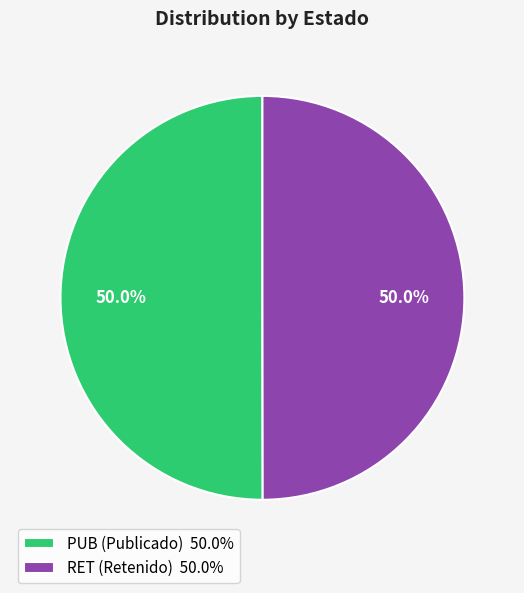

To the nearest percent, what portion does PUB (Publicado) represent?

50%